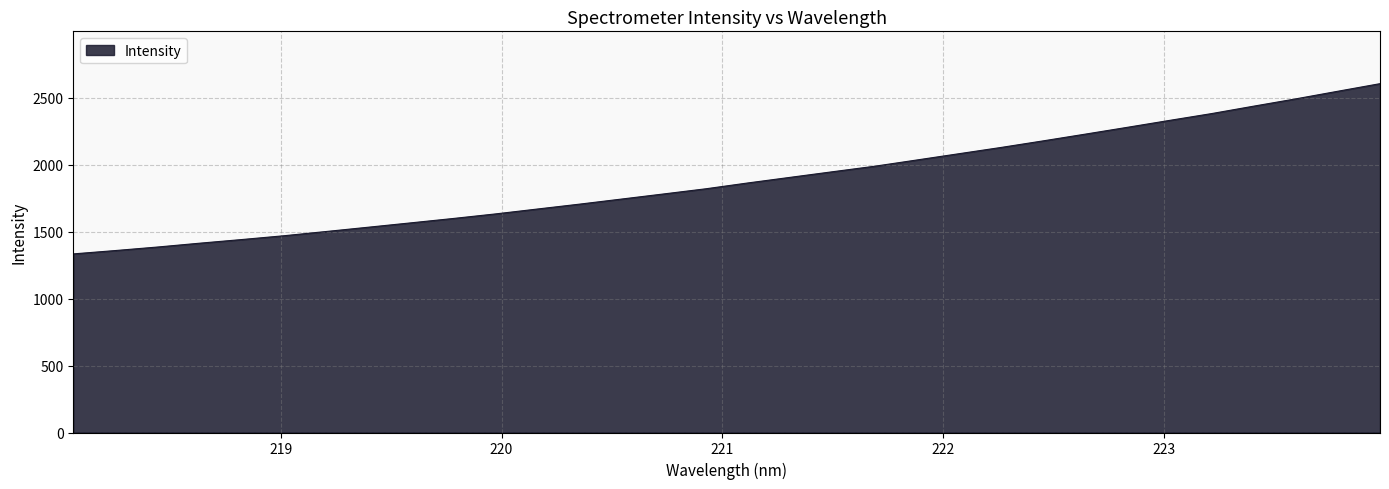

What is the maximum value shown in the chart?

2605.6